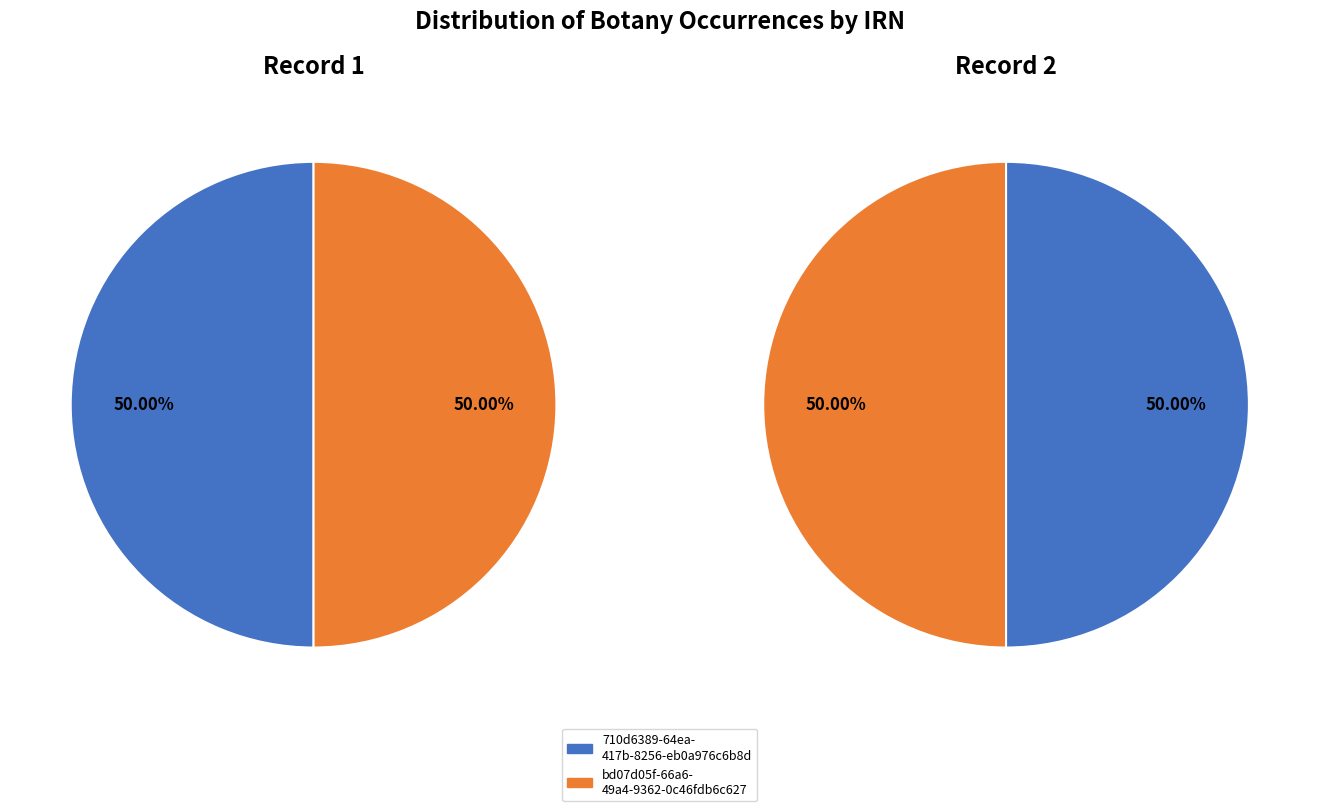

How many slices are in this pie chart?

2